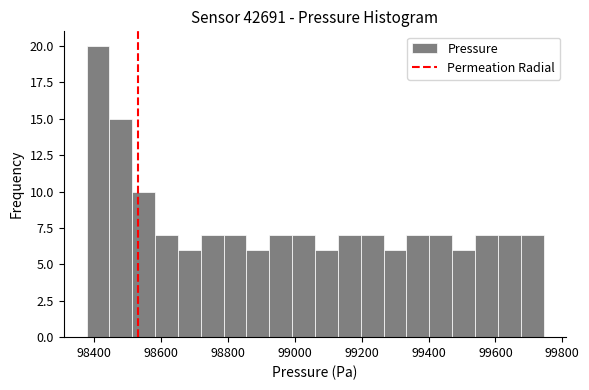

Around what value on the x-axis is the tallest bar? Give the approximate position of its centre, as read against the axis.

98420